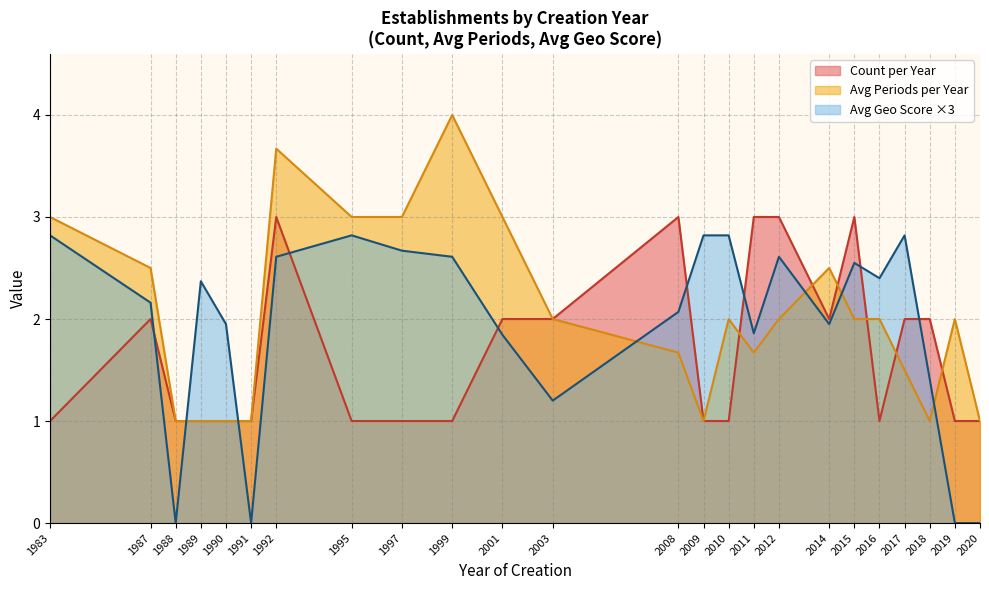

True or false: nombrePeriodesEtablissement has more than 1 interior local peaks.

True